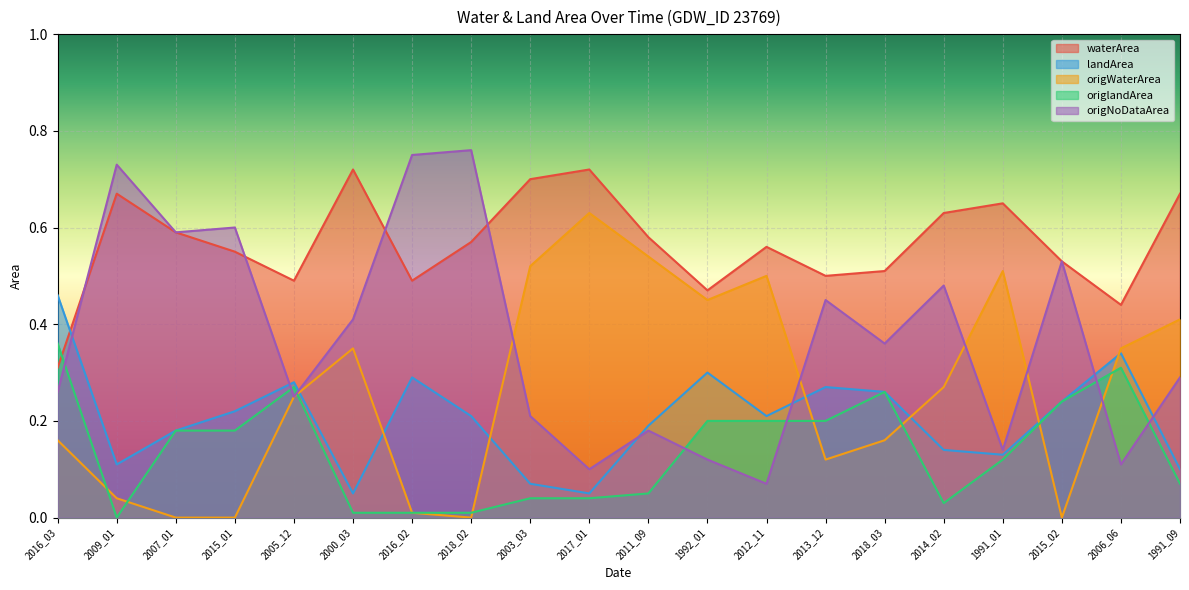

True or false: origNoDataArea has a value of 0.7 at 2009_01.

True